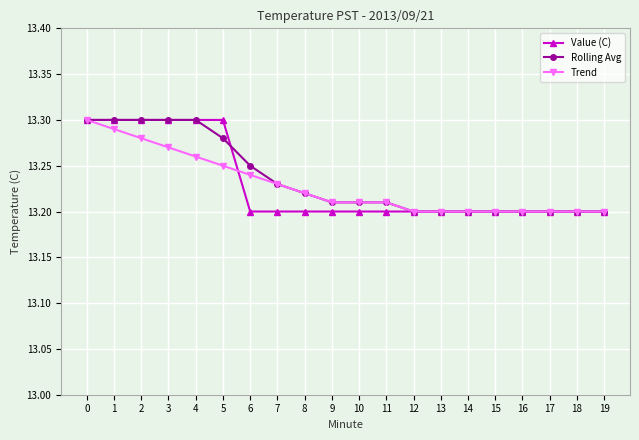

The value of Trend at 11 is 3.6. True or false?

False